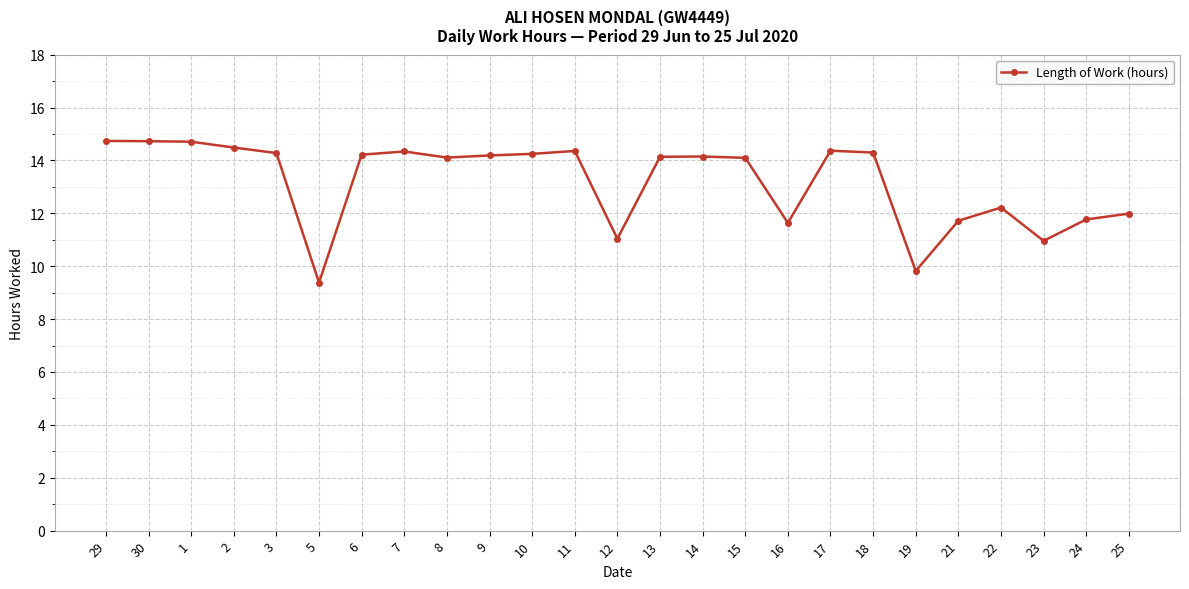

True or false: the data shows 23.7 at 7.

False